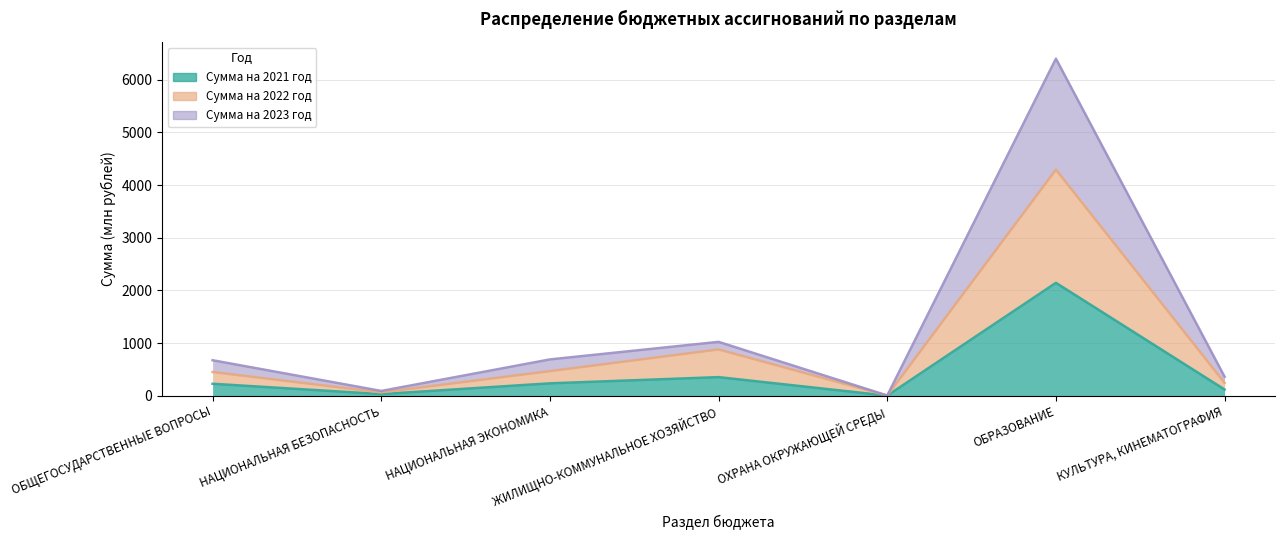

What is the sum of the Сумма на 2022 год values at ОХРАНА ОКРУЖАЮЩЕЙ СРЕДЫ and НАЦИОНАЛЬНАЯ ЭКОНОМИКА?

469.2